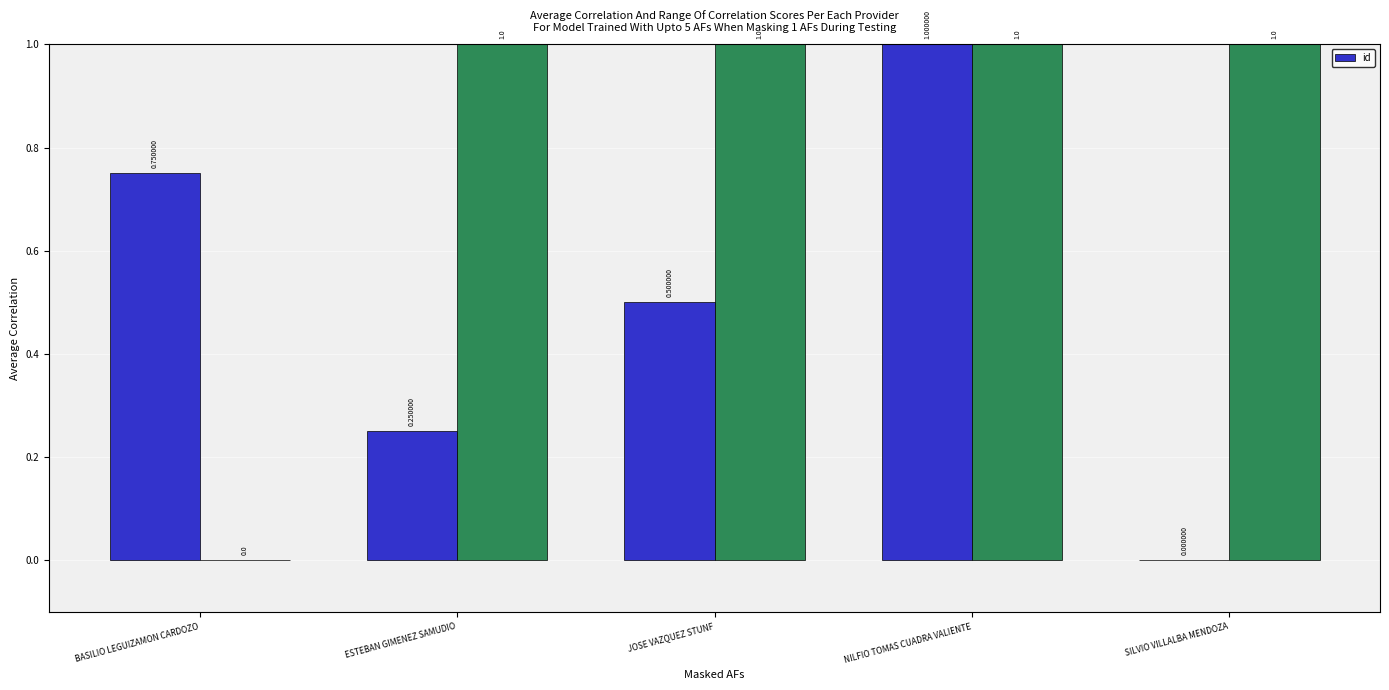

Which category has the lowest value across all series?

SILVIO VILLALBA MENDOZA